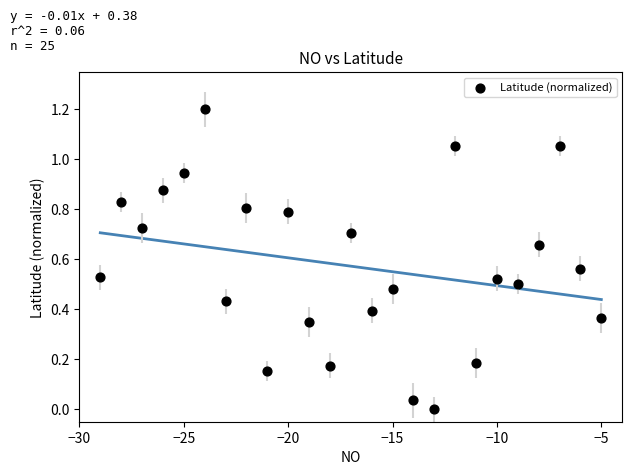

What is the range of Y values (max minus min)?

1.2